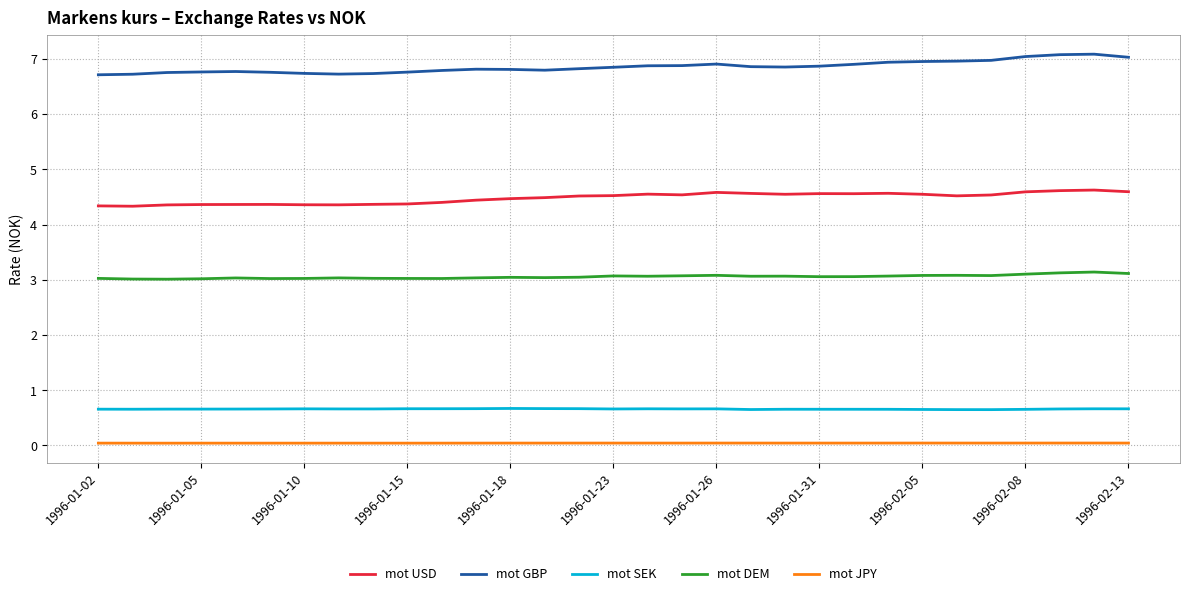

Which series has the largest total across all categories?

mot GBP